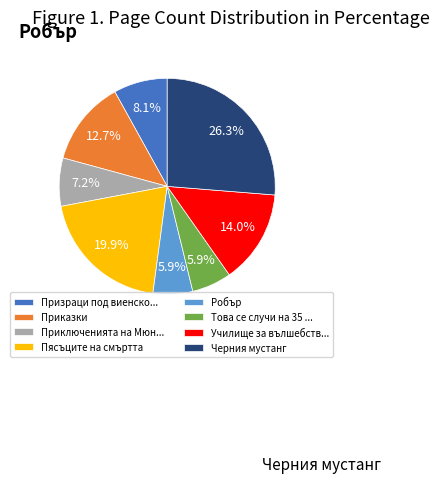

To the nearest percent, what is the difference between the largest and smallest slice percentages?

20%